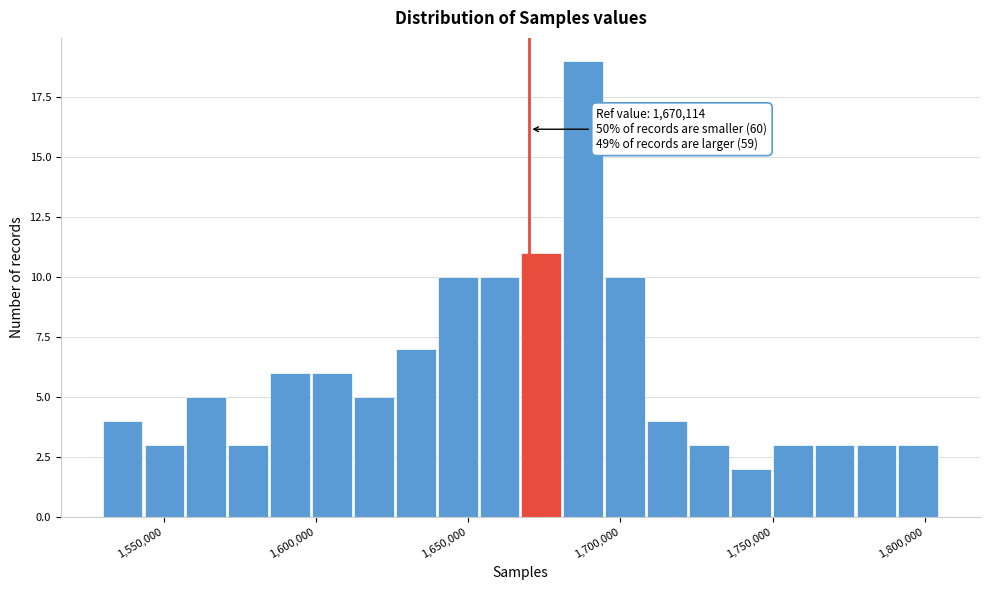

Around what value on the x-axis is the tallest bar? Give the approximate position of its centre, as read against the axis.

1690000